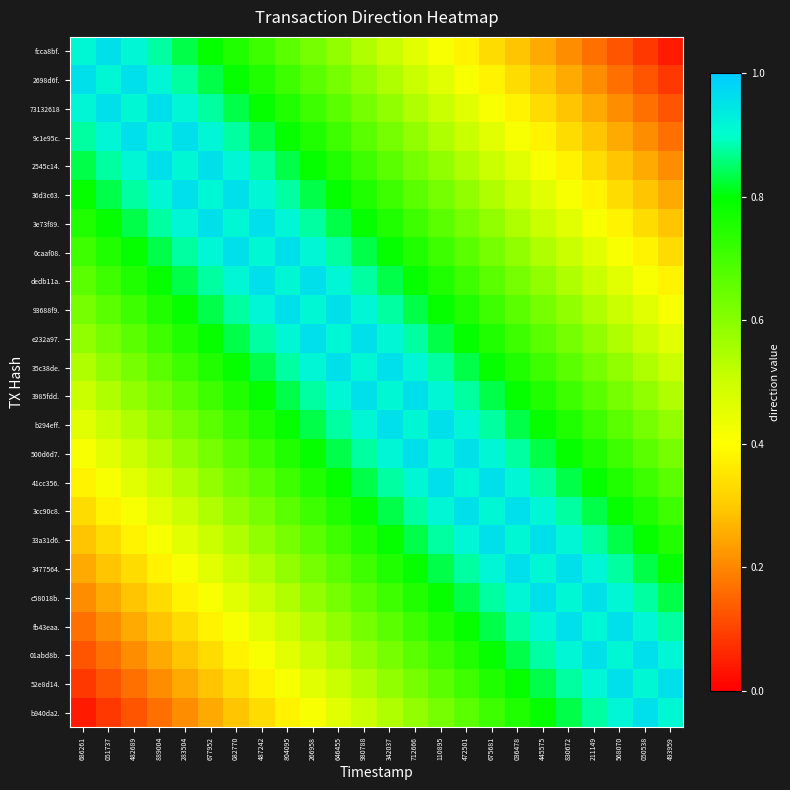

Reading left to right, what are all the values shown in this chart?

fcca8bf.: 686261=1.0	051737=1.0	482689=0.9	889004=0.9	283504=0.8	677952=0.8	082770=0.8	487242=0.7	804095=0.7	266958=0.6	646455=0.6	980788=0.5	342037=0.5	712666=0.5	110895=0.4	472501=0.4	675681=0.3	036478=0.3	445575=0.2	830672=0.2	211149=0.2	568070=0.1	050538=0.1	493959=0.0
2698d6f.: 686261=1.0	051737=1.0	482689=1.0	889004=0.9	283504=0.9	677952=0.8	082770=0.8	487242=0.8	804095=0.7	266958=0.7	646455=0.6	980788=0.6	342037=0.5	712666=0.5	110895=0.5	472501=0.4	675681=0.4	036478=0.3	445575=0.3	830672=0.2	211149=0.2	568070=0.2	050538=0.1	493959=0.1
73132618: 686261=0.9	051737=1.0	482689=1.0	889004=1.0	283504=0.9	677952=0.9	082770=0.8	487242=0.8	804095=0.8	266958=0.7	646455=0.7	980788=0.6	342037=0.6	712666=0.5	110895=0.5	472501=0.5	675681=0.4	036478=0.4	445575=0.3	830672=0.3	211149=0.2	568070=0.2	050538=0.2	493959=0.1
9c1e95c.: 686261=0.9	051737=0.9	482689=1.0	889004=1.0	283504=1.0	677952=0.9	082770=0.9	487242=0.8	804095=0.8	266958=0.8	646455=0.7	980788=0.7	342037=0.6	712666=0.6	110895=0.5	472501=0.5	675681=0.5	036478=0.4	445575=0.4	830672=0.3	211149=0.3	568070=0.2	050538=0.2	493959=0.2
2545c14.: 686261=0.8	051737=0.9	482689=0.9	889004=1.0	283504=1.0	677952=1.0	082770=0.9	487242=0.9	804095=0.8	266958=0.8	646455=0.8	980788=0.7	342037=0.7	712666=0.6	110895=0.6	472501=0.5	675681=0.5	036478=0.5	445575=0.4	830672=0.4	211149=0.3	568070=0.3	050538=0.2	493959=0.2
36d3c63.: 686261=0.8	051737=0.8	482689=0.9	889004=0.9	283504=1.0	677952=1.0	082770=1.0	487242=0.9	804095=0.9	266958=0.8	646455=0.8	980788=0.8	342037=0.7	712666=0.7	110895=0.6	472501=0.6	675681=0.5	036478=0.5	445575=0.5	830672=0.4	211149=0.4	568070=0.3	050538=0.3	493959=0.2
3e73f89.: 686261=0.8	051737=0.8	482689=0.8	889004=0.9	283504=0.9	677952=1.0	082770=1.0	487242=1.0	804095=0.9	266958=0.9	646455=0.8	980788=0.8	342037=0.8	712666=0.7	110895=0.7	472501=0.6	675681=0.6	036478=0.5	445575=0.5	830672=0.5	211149=0.4	568070=0.4	050538=0.3	493959=0.3
0caaf08.: 686261=0.7	051737=0.8	482689=0.8	889004=0.8	283504=0.9	677952=0.9	082770=1.0	487242=1.0	804095=1.0	266958=0.9	646455=0.9	980788=0.8	342037=0.8	712666=0.8	110895=0.7	472501=0.7	675681=0.6	036478=0.6	445575=0.5	830672=0.5	211149=0.5	568070=0.4	050538=0.4	493959=0.3
dedb11a.: 686261=0.7	051737=0.7	482689=0.8	889004=0.8	283504=0.8	677952=0.9	082770=0.9	487242=1.0	804095=1.0	266958=1.0	646455=0.9	980788=0.9	342037=0.8	712666=0.8	110895=0.8	472501=0.7	675681=0.7	036478=0.6	445575=0.6	830672=0.5	211149=0.5	568070=0.5	050538=0.4	493959=0.4
93688f9.: 686261=0.6	051737=0.7	482689=0.7	889004=0.8	283504=0.8	677952=0.8	082770=0.9	487242=0.9	804095=1.0	266958=1.0	646455=1.0	980788=0.9	342037=0.9	712666=0.8	110895=0.8	472501=0.8	675681=0.7	036478=0.7	445575=0.6	830672=0.6	211149=0.5	568070=0.5	050538=0.5	493959=0.4
e232a97.: 686261=0.6	051737=0.6	482689=0.7	889004=0.7	283504=0.8	677952=0.8	082770=0.8	487242=0.9	804095=0.9	266958=1.0	646455=1.0	980788=1.0	342037=0.9	712666=0.9	110895=0.8	472501=0.8	675681=0.8	036478=0.7	445575=0.7	830672=0.6	211149=0.6	568070=0.5	050538=0.5	493959=0.5
35c38de.: 686261=0.5	051737=0.6	482689=0.6	889004=0.7	283504=0.7	677952=0.8	082770=0.8	487242=0.8	804095=0.9	266958=0.9	646455=1.0	980788=1.0	342037=1.0	712666=0.9	110895=0.9	472501=0.8	675681=0.8	036478=0.8	445575=0.7	830672=0.7	211149=0.6	568070=0.6	050538=0.5	493959=0.5
3985fdd.: 686261=0.5	051737=0.5	482689=0.6	889004=0.6	283504=0.7	677952=0.7	082770=0.8	487242=0.8	804095=0.8	266958=0.9	646455=0.9	980788=1.0	342037=1.0	712666=1.0	110895=0.9	472501=0.9	675681=0.8	036478=0.8	445575=0.8	830672=0.7	211149=0.7	568070=0.6	050538=0.6	493959=0.5
b294eff.: 686261=0.5	051737=0.5	482689=0.5	889004=0.6	283504=0.6	677952=0.7	082770=0.7	487242=0.8	804095=0.8	266958=0.8	646455=0.9	980788=0.9	342037=1.0	712666=1.0	110895=1.0	472501=0.9	675681=0.9	036478=0.8	445575=0.8	830672=0.8	211149=0.7	568070=0.7	050538=0.6	493959=0.6
500d6d7.: 686261=0.4	051737=0.5	482689=0.5	889004=0.5	283504=0.6	677952=0.6	082770=0.7	487242=0.7	804095=0.8	266958=0.8	646455=0.8	980788=0.9	342037=0.9	712666=1.0	110895=1.0	472501=1.0	675681=0.9	036478=0.9	445575=0.8	830672=0.8	211149=0.8	568070=0.7	050538=0.7	493959=0.6
41cc356.: 686261=0.4	051737=0.4	482689=0.5	889004=0.5	283504=0.5	677952=0.6	082770=0.6	487242=0.7	804095=0.7	266958=0.8	646455=0.8	980788=0.8	342037=0.9	712666=0.9	110895=1.0	472501=1.0	675681=1.0	036478=0.9	445575=0.9	830672=0.8	211149=0.8	568070=0.8	050538=0.7	493959=0.7
3cc90c8.: 686261=0.3	051737=0.4	482689=0.4	889004=0.5	283504=0.5	677952=0.5	082770=0.6	487242=0.6	804095=0.7	266958=0.7	646455=0.8	980788=0.8	342037=0.8	712666=0.9	110895=0.9	472501=1.0	675681=1.0	036478=1.0	445575=0.9	830672=0.9	211149=0.8	568070=0.8	050538=0.8	493959=0.7
33a31d6.: 686261=0.3	051737=0.3	482689=0.4	889004=0.4	283504=0.5	677952=0.5	082770=0.5	487242=0.6	804095=0.6	266958=0.7	646455=0.7	980788=0.8	342037=0.8	712666=0.8	110895=0.9	472501=0.9	675681=1.0	036478=1.0	445575=1.0	830672=0.9	211149=0.9	568070=0.8	050538=0.8	493959=0.8
3477564.: 686261=0.2	051737=0.3	482689=0.3	889004=0.4	283504=0.4	677952=0.5	082770=0.5	487242=0.5	804095=0.6	266958=0.6	646455=0.7	980788=0.7	342037=0.8	712666=0.8	110895=0.8	472501=0.9	675681=0.9	036478=1.0	445575=1.0	830672=1.0	211149=0.9	568070=0.9	050538=0.8	493959=0.8
c58018b.: 686261=0.2	051737=0.2	482689=0.3	889004=0.3	283504=0.4	677952=0.4	082770=0.5	487242=0.5	804095=0.5	266958=0.6	646455=0.6	980788=0.7	342037=0.7	712666=0.8	110895=0.8	472501=0.8	675681=0.9	036478=0.9	445575=1.0	830672=1.0	211149=1.0	568070=0.9	050538=0.9	493959=0.8
fb43eaa.: 686261=0.2	051737=0.2	482689=0.2	889004=0.3	283504=0.3	677952=0.4	082770=0.4	487242=0.5	804095=0.5	266958=0.5	646455=0.6	980788=0.6	342037=0.7	712666=0.7	110895=0.8	472501=0.8	675681=0.8	036478=0.9	445575=0.9	830672=1.0	211149=1.0	568070=1.0	050538=0.9	493959=0.9
01abd8b.: 686261=0.1	051737=0.2	482689=0.2	889004=0.2	283504=0.3	677952=0.3	082770=0.4	487242=0.4	804095=0.5	266958=0.5	646455=0.5	980788=0.6	342037=0.6	712666=0.7	110895=0.7	472501=0.8	675681=0.8	036478=0.8	445575=0.9	830672=0.9	211149=1.0	568070=1.0	050538=1.0	493959=0.9
52e8d14.: 686261=0.1	051737=0.1	482689=0.2	889004=0.2	283504=0.2	677952=0.3	082770=0.3	487242=0.4	804095=0.4	266958=0.5	646455=0.5	980788=0.5	342037=0.6	712666=0.6	110895=0.7	472501=0.7	675681=0.8	036478=0.8	445575=0.8	830672=0.9	211149=0.9	568070=1.0	050538=1.0	493959=1.0
b940da2.: 686261=0.0	051737=0.1	482689=0.1	889004=0.2	283504=0.2	677952=0.2	082770=0.3	487242=0.3	804095=0.4	266958=0.4	646455=0.5	980788=0.5	342037=0.5	712666=0.6	110895=0.6	472501=0.7	675681=0.7	036478=0.8	445575=0.8	830672=0.8	211149=0.9	568070=0.9	050538=1.0	493959=1.0